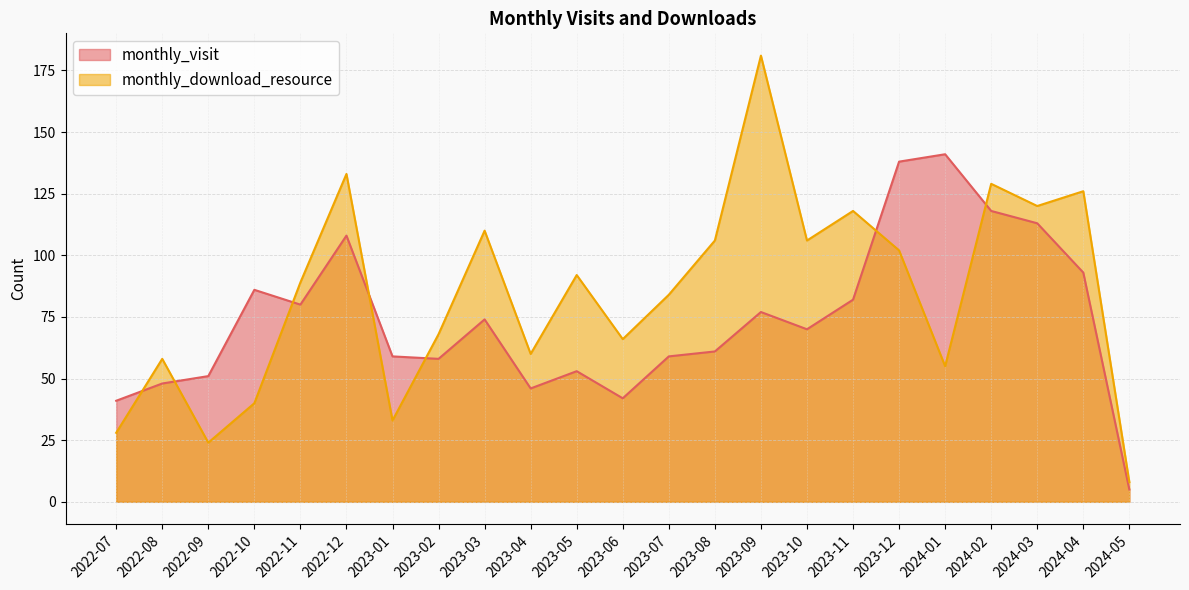

What is the difference between the monthly_visit values at 2023-12 and 2024-04?

45